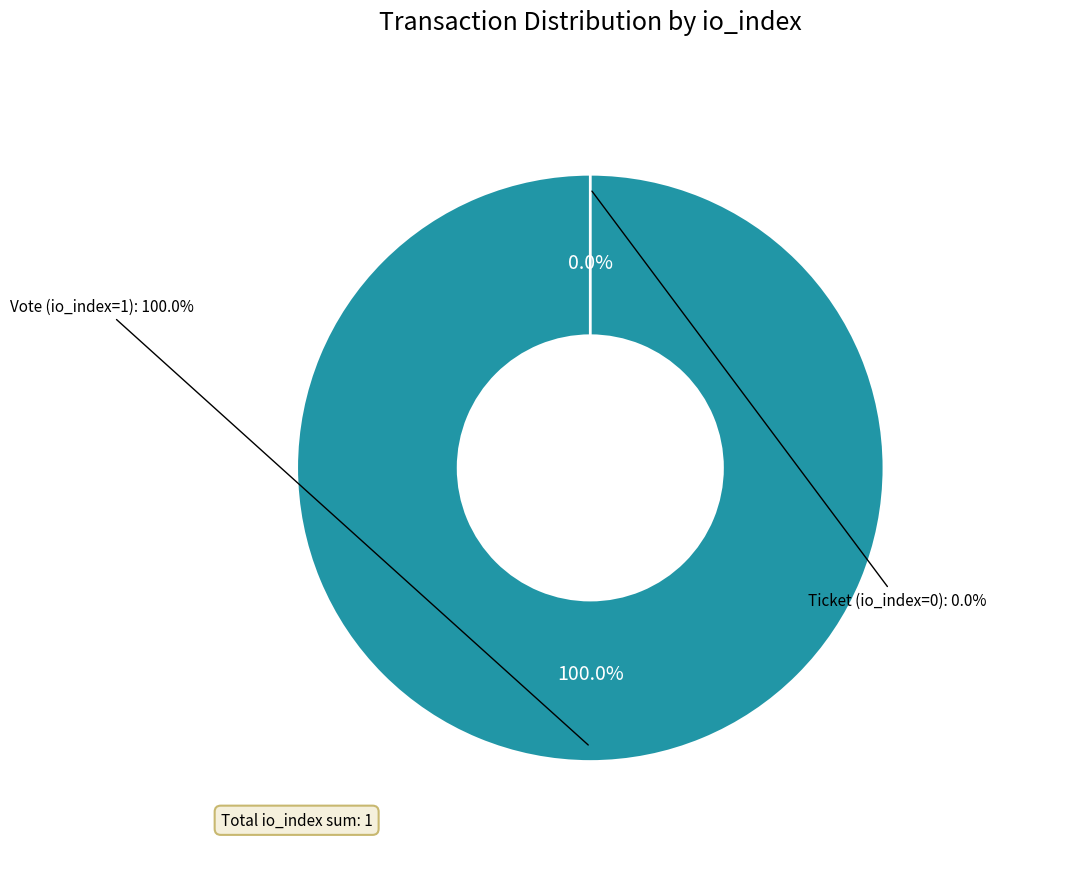

What percentage is NOT represented by Ticket (io_index=0)?

100.0%